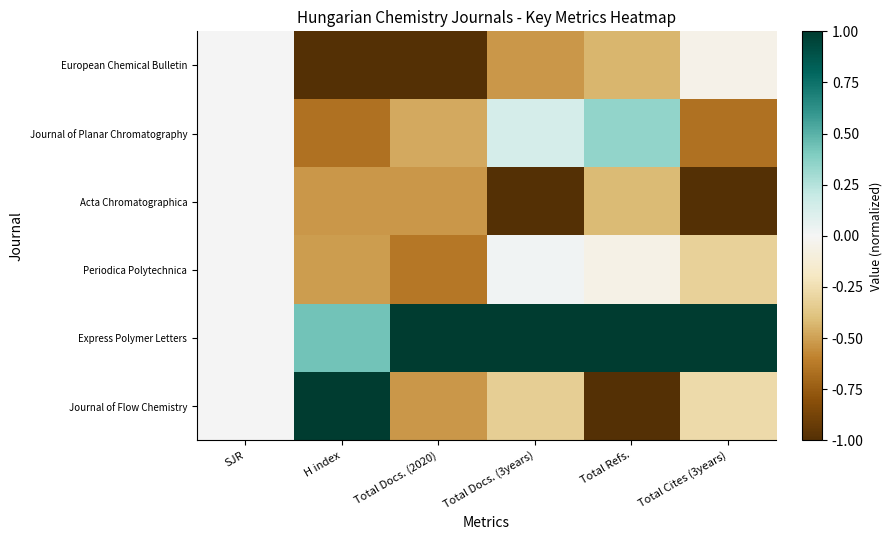

Reading left to right, extract all data points from this chart.

European Chemical Bulletin: SJR=0.0	H index=-1.0	Total Docs. (2020)=-1.0	Total Docs. (3years)=-0.5	Total Refs.=-0.4	Total Cites (3years)=-0.0
Journal of Planar Chromatography: SJR=0.0	H index=-0.7	Total Docs. (2020)=-0.5	Total Docs. (3years)=0.1	Total Refs.=0.3	Total Cites (3years)=-0.7
Acta Chromatographica: SJR=0.0	H index=-0.5	Total Docs. (2020)=-0.5	Total Docs. (3years)=-1.0	Total Refs.=-0.4	Total Cites (3years)=-1.0
Periodica Polytechnica: SJR=0.0	H index=-0.5	Total Docs. (2020)=-0.6	Total Docs. (3years)=0.0	Total Refs.=-0.1	Total Cites (3years)=-0.3
Express Polymer Letters: SJR=0.0	H index=0.4	Total Docs. (2020)=1.0	Total Docs. (3years)=1.0	Total Refs.=1.0	Total Cites (3years)=1.0
Journal of Flow Chemistry: SJR=0.0	H index=1.0	Total Docs. (2020)=-0.5	Total Docs. (3years)=-0.3	Total Refs.=-1.0	Total Cites (3years)=-0.3